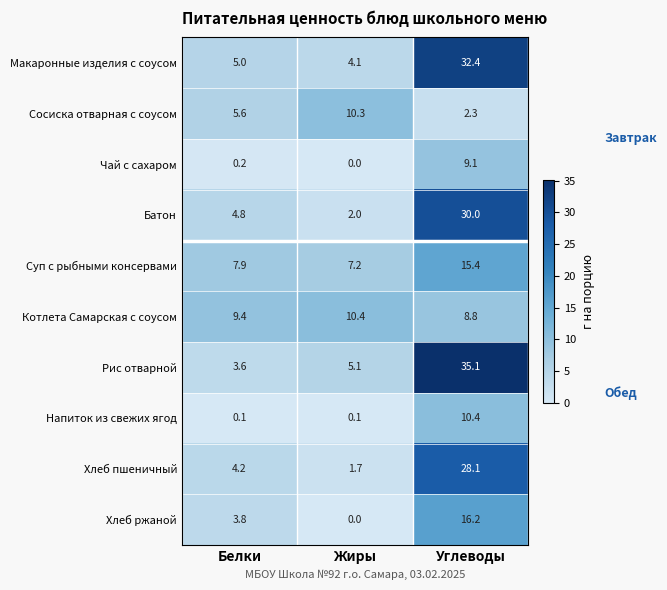

Where does the Батон series first go above 4?

Белки